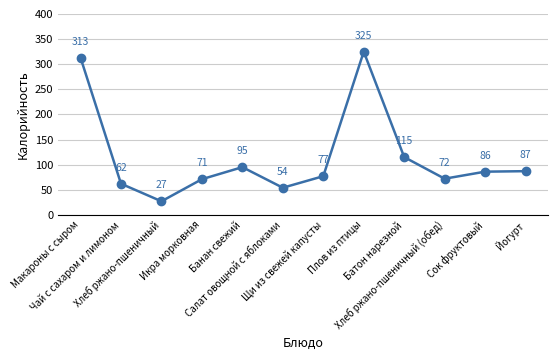

At which category does the chart reach its peak across all series?

Плов из птицы